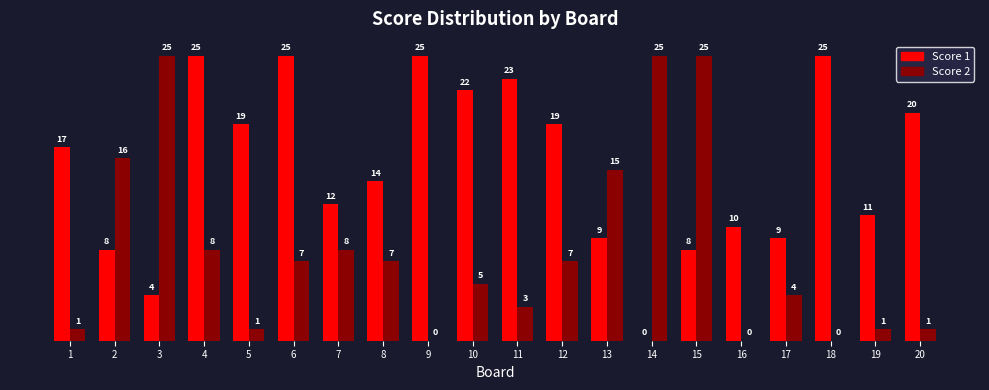

Reading right to left, list all the values displayed in this chart.

Score 1: 20=20	19=11	18=25	17=9	16=10	15=8	14=0	13=9	12=19	11=23	10=22	9=25	8=14	7=12	6=25	5=19	4=25	3=4	2=8	1=17
Score 2: 20=1	19=1	18=0	17=4	16=0	15=25	14=25	13=15	12=7	11=3	10=5	9=0	8=7	7=8	6=7	5=1	4=8	3=25	2=16	1=1